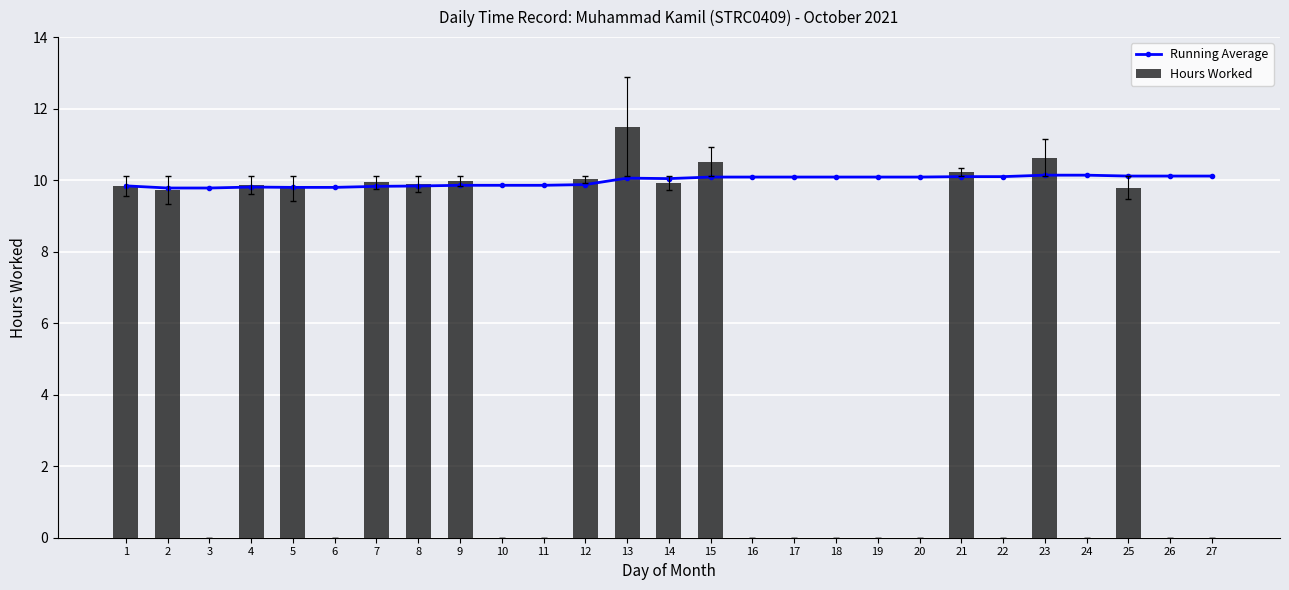

Where does the Running Average series first go above 10?

13